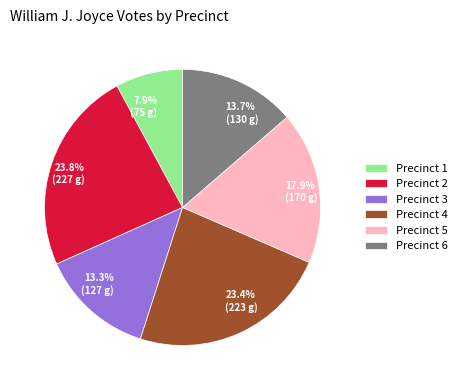

Which has a higher value, 23.4% (223 g) or 17.9% (170 g)?

23.4% (223 g)